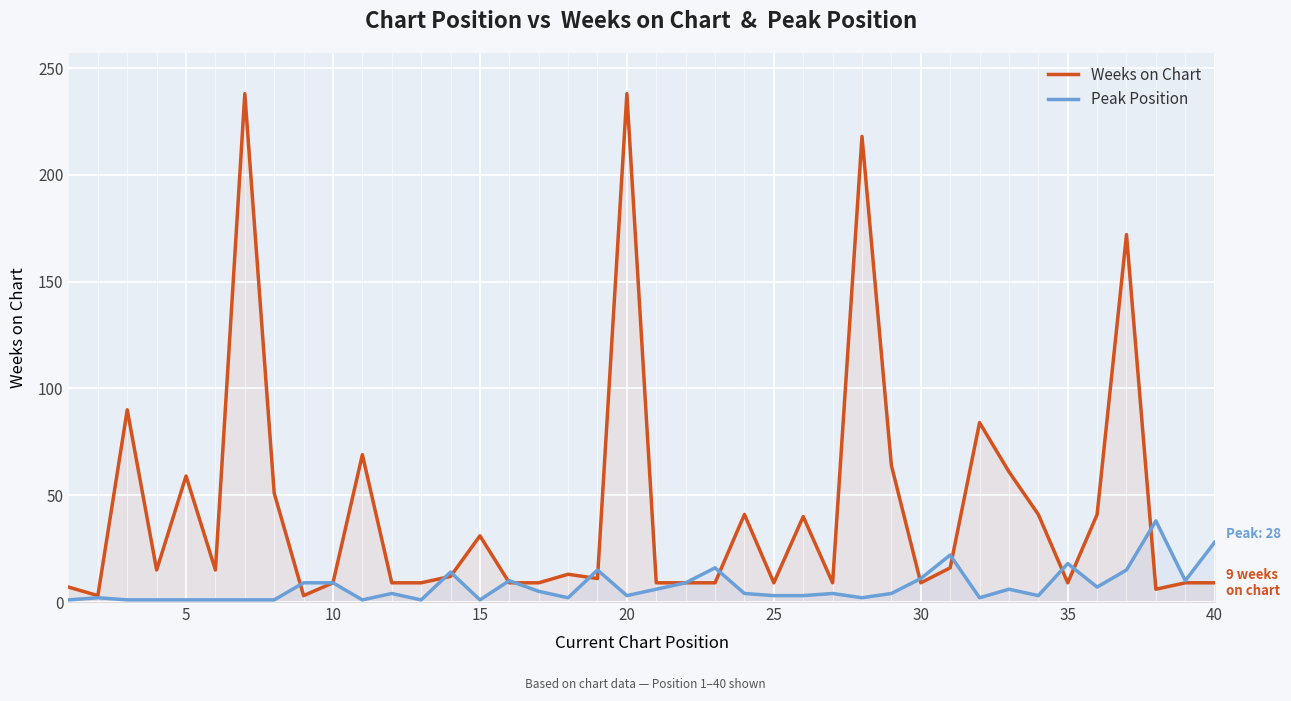

How many values in the Peak Position series are below 4?

18